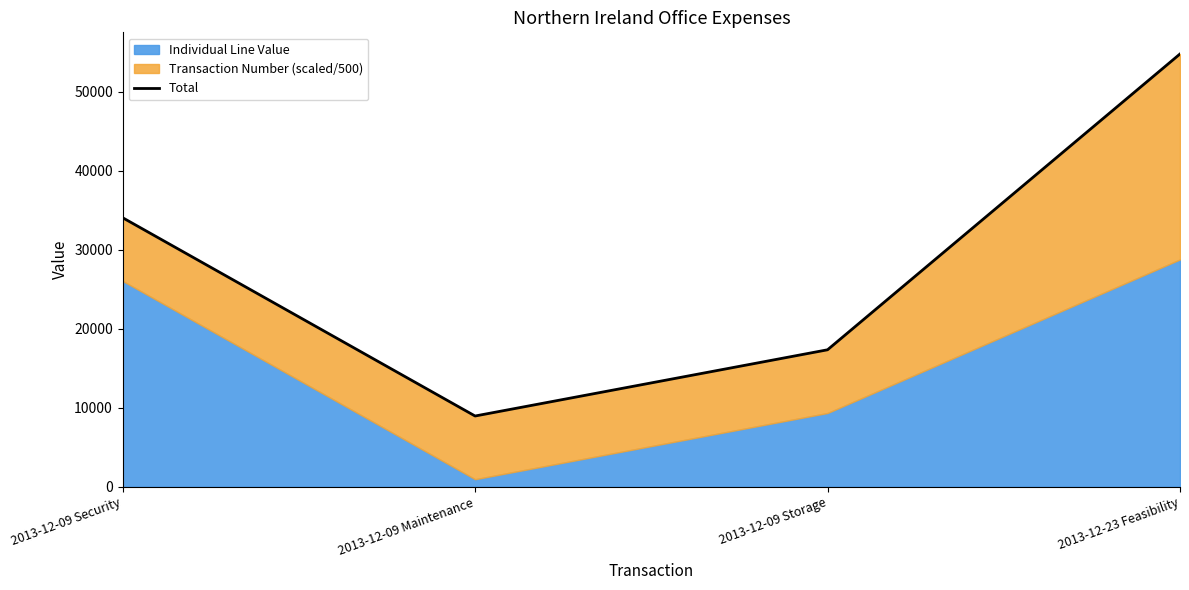

What is the difference between the maximum and minimum values?

45825.5